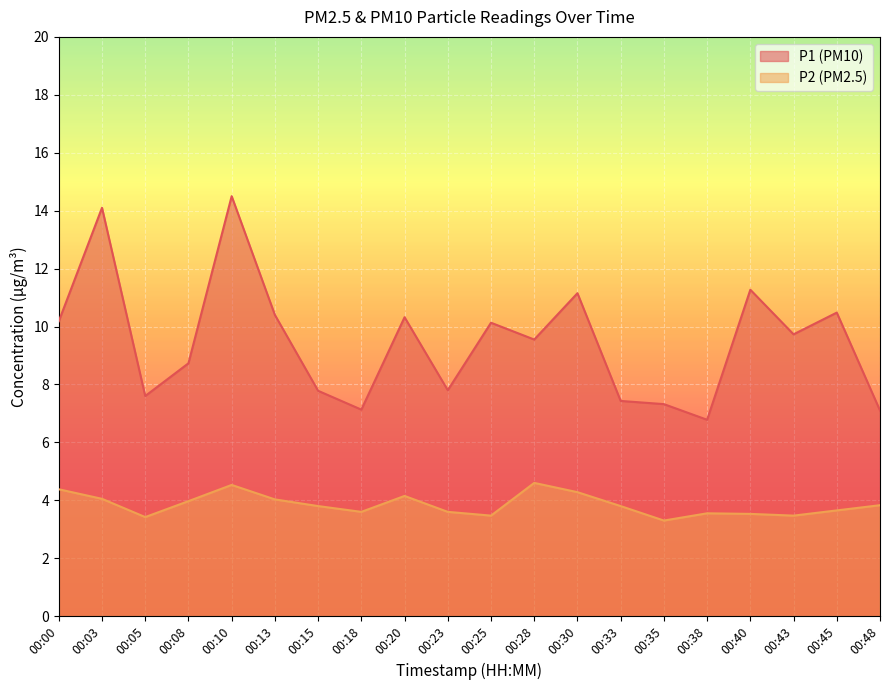

What is the spread (max minus min) of values at 00:00?

5.8